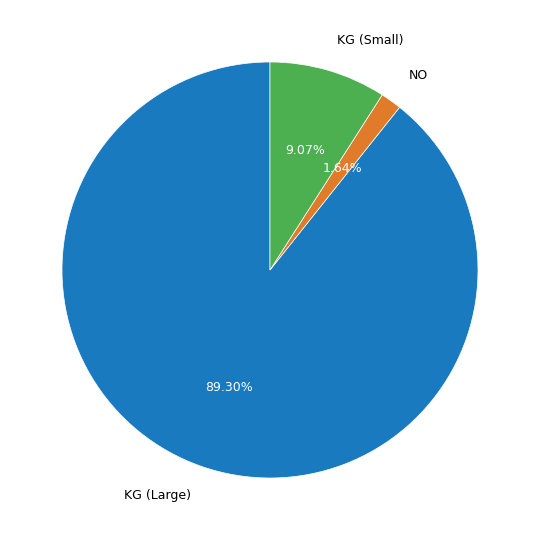

What is the majority slice?

KG (Large)